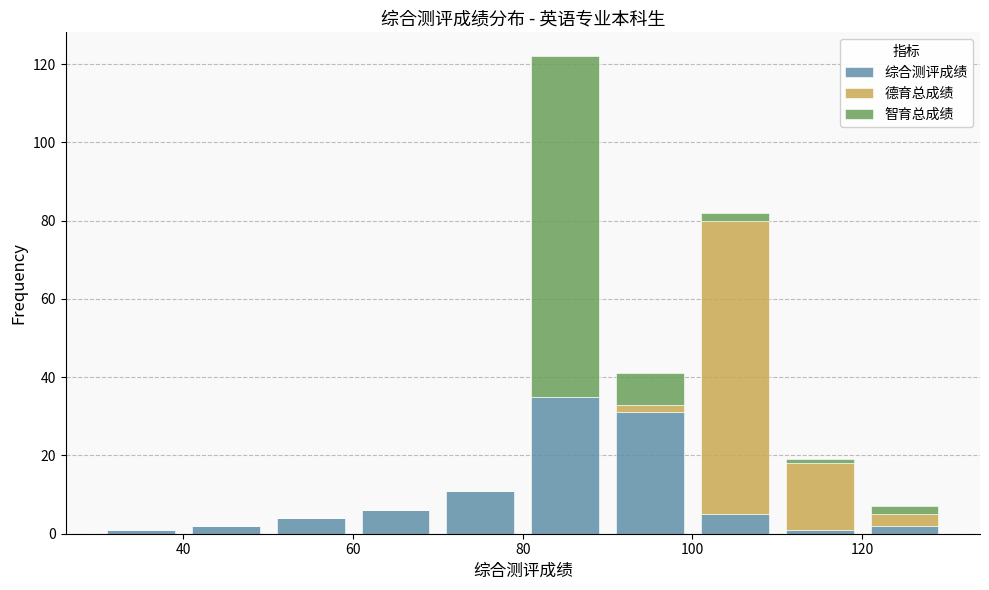

Which range on the x-axis has the tallest stacked bar (by total height)?

80 to 90